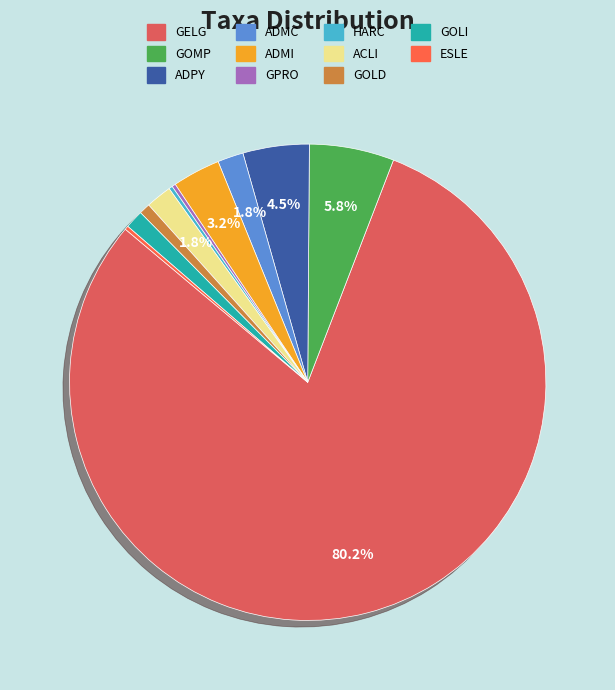

How many slices are in this pie chart?

11